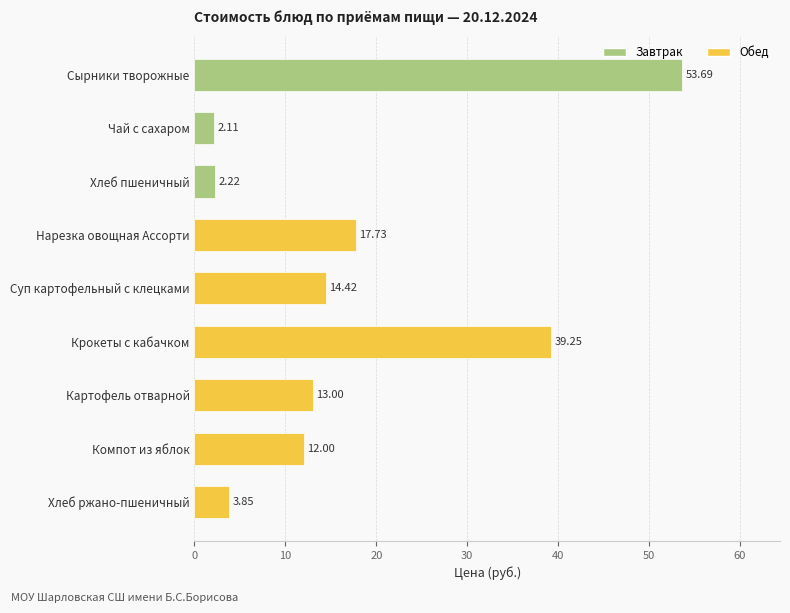

What is the label of the 7th bar from the bottom?

Хлеб пшеничный